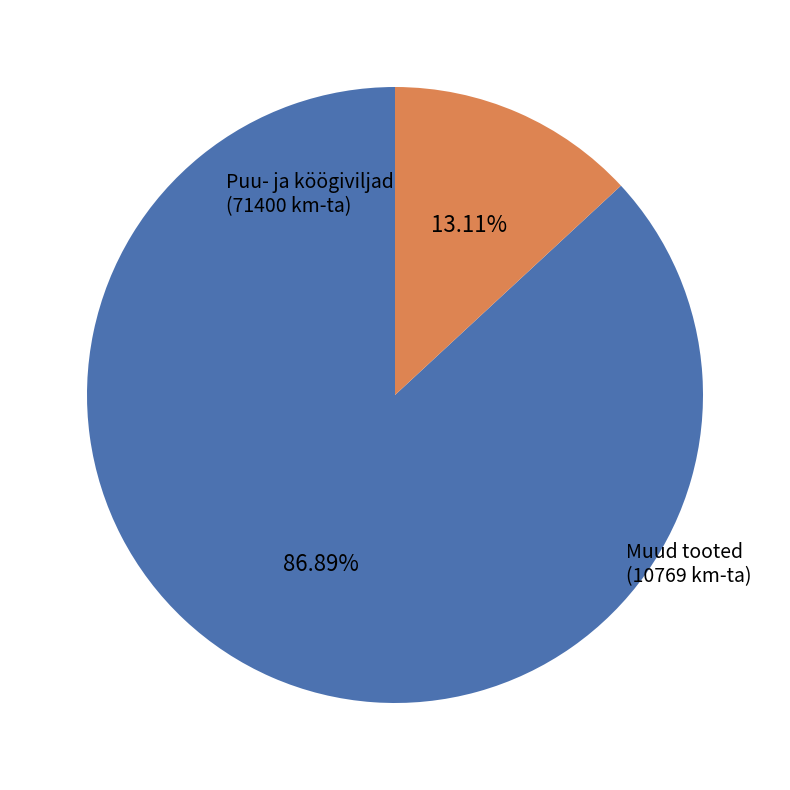

How many segments does this pie chart have?

2